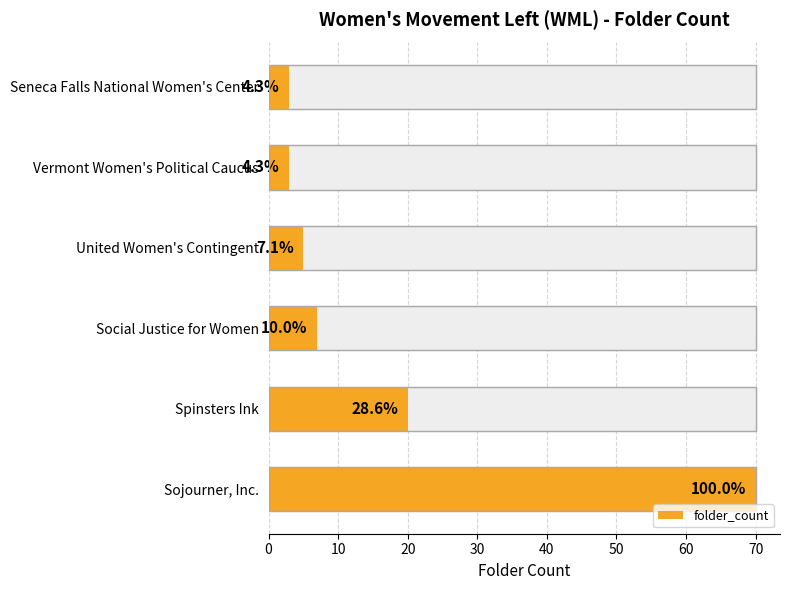

The value at Vermont Women's Political Caucus is 1. True or false?

False